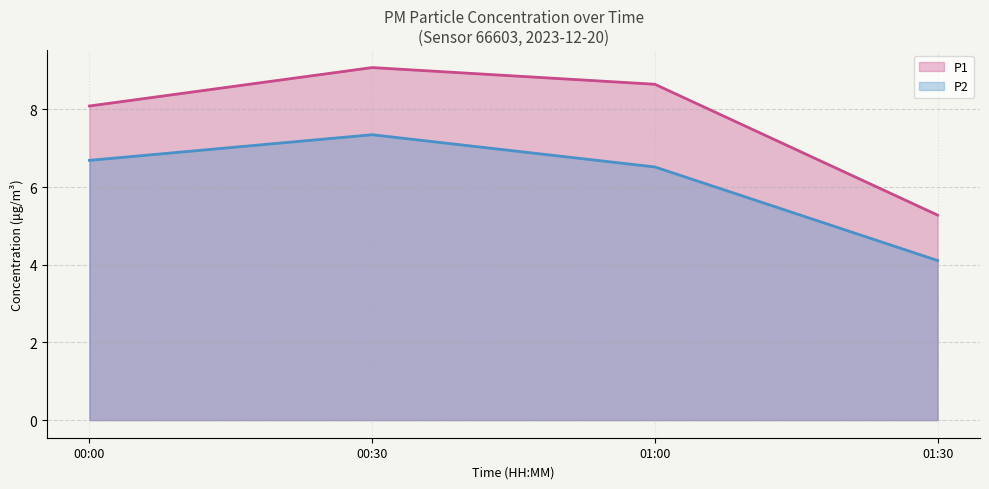

What is the difference between the P1 values at 00:30 and 01:30?

3.8